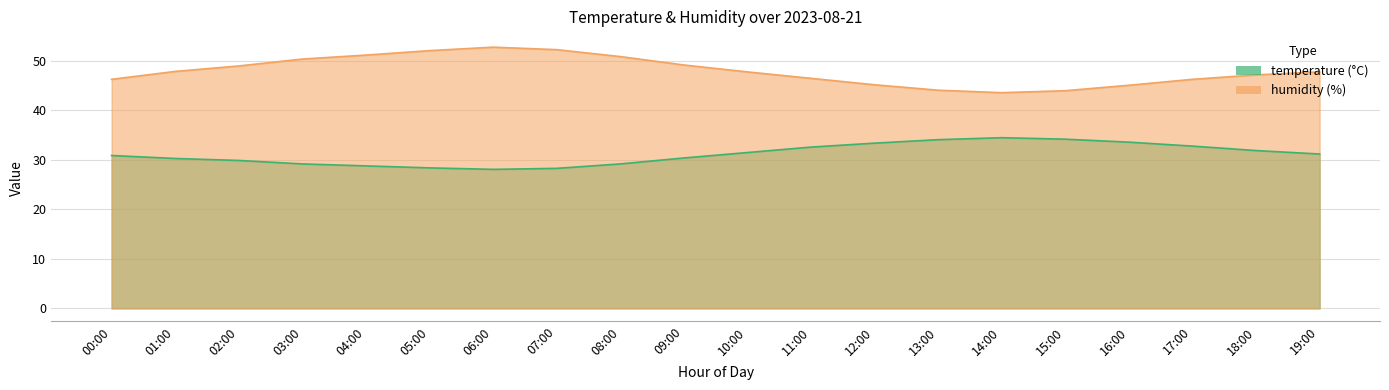

What is the difference between the second highest and minimum values in the humidity series?

8.7